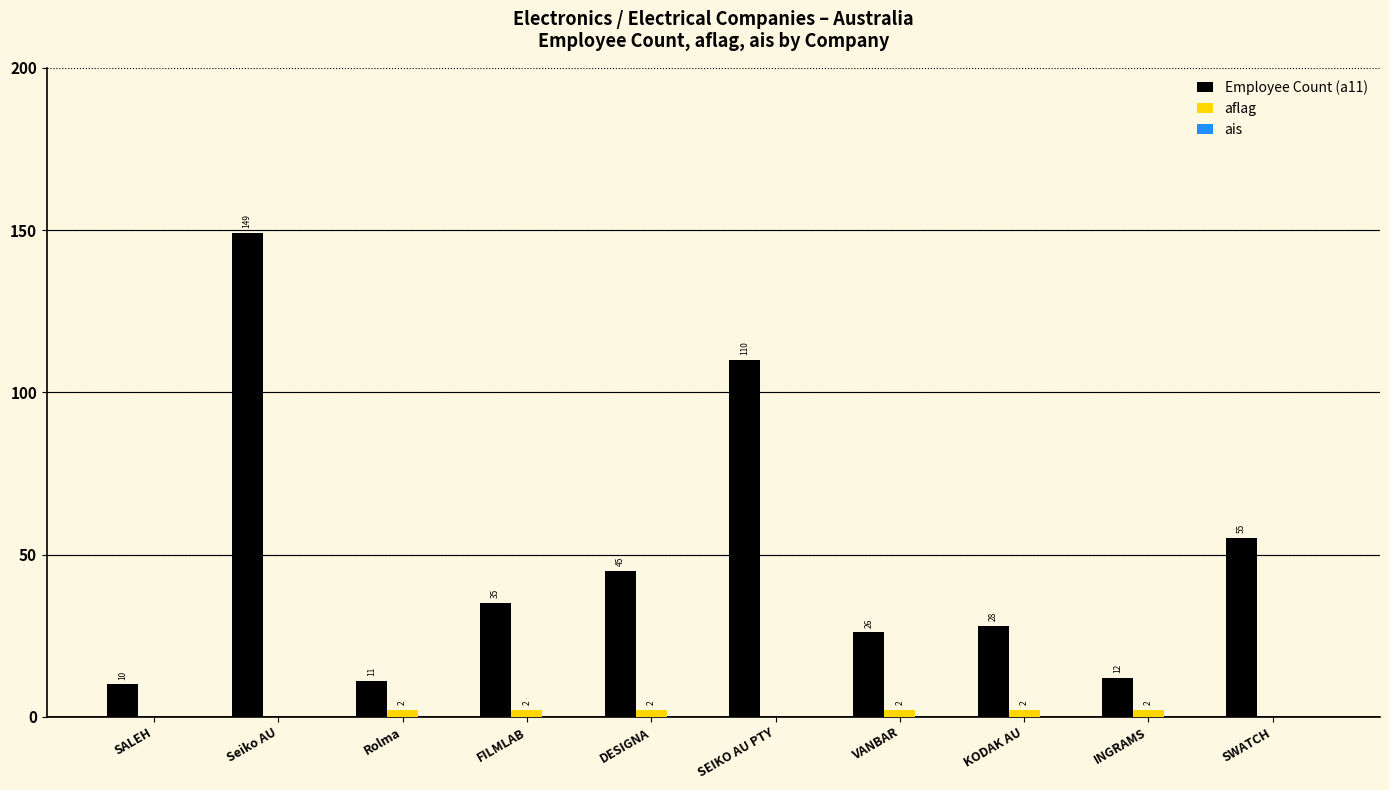

What is the sum of all aflag values?

12